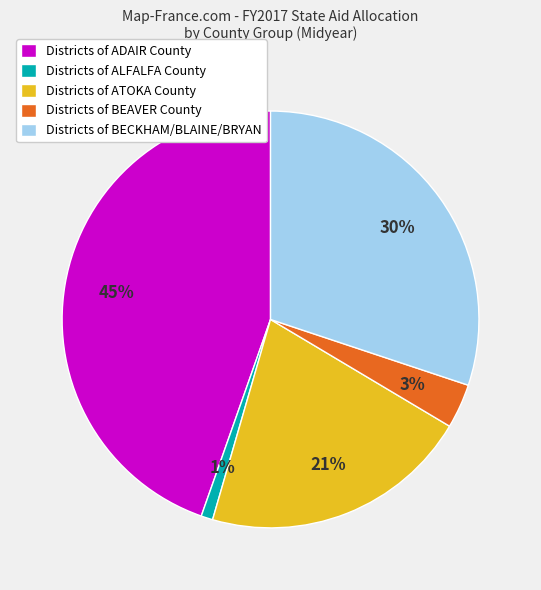

Between Districts of BECKHAM/BLAINE/BRYAN and Districts of BEAVER County, which is larger?

Districts of BECKHAM/BLAINE/BRYAN